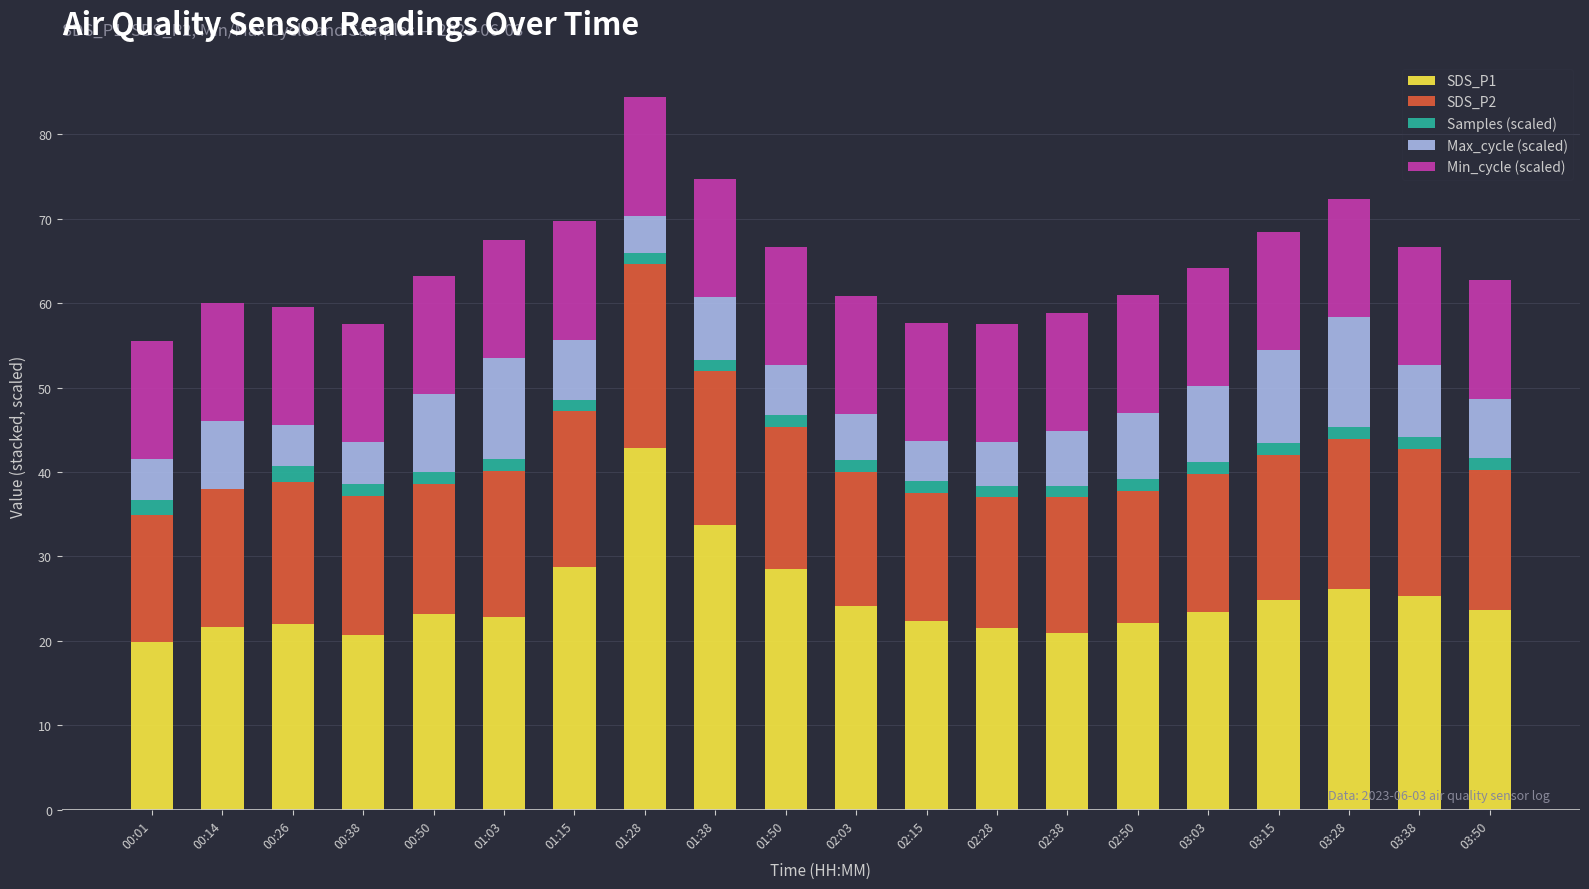

Which category has the highest value in the SDS_P1 series?

01:28